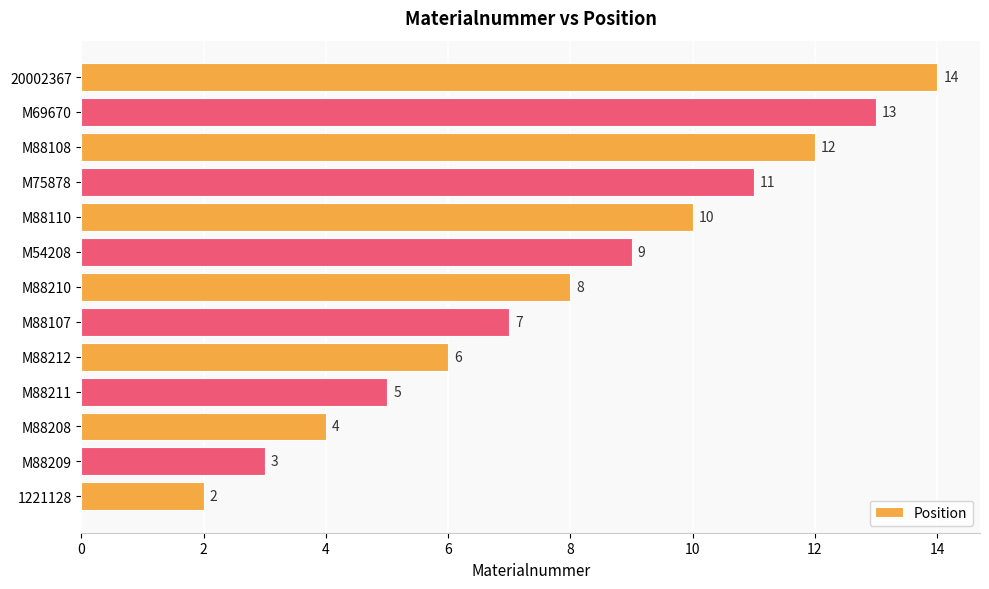

At which label is the value closest to 8?

M88210